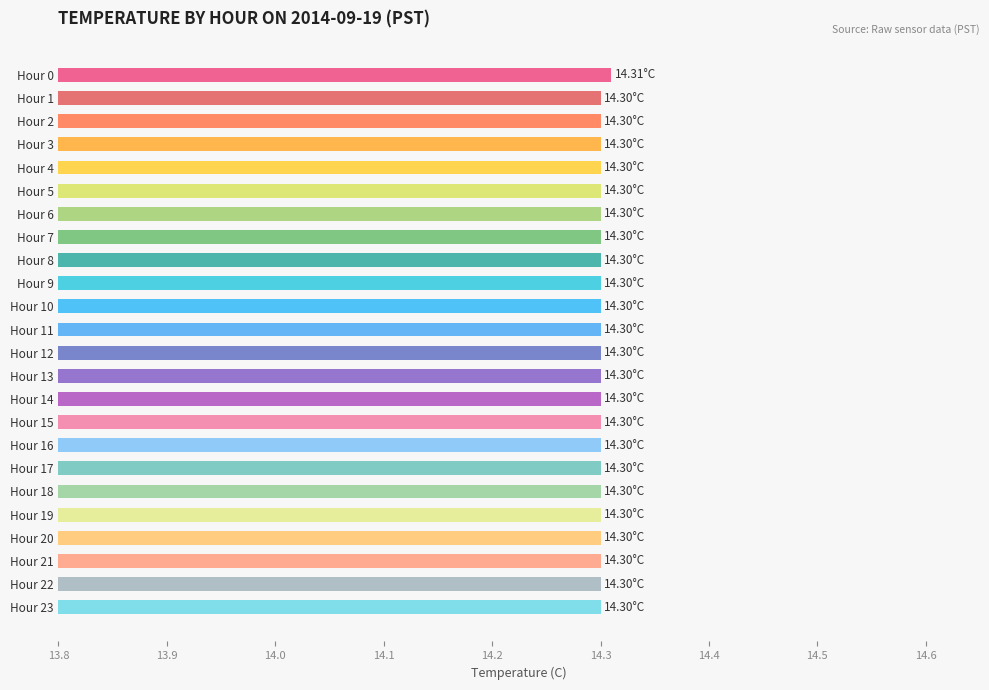

What is the sum of all values?

343.2